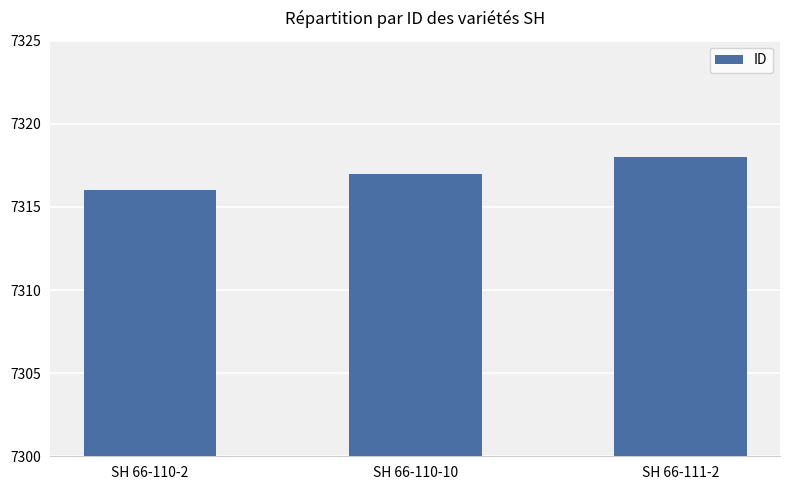

What is the smallest value displayed?

7316